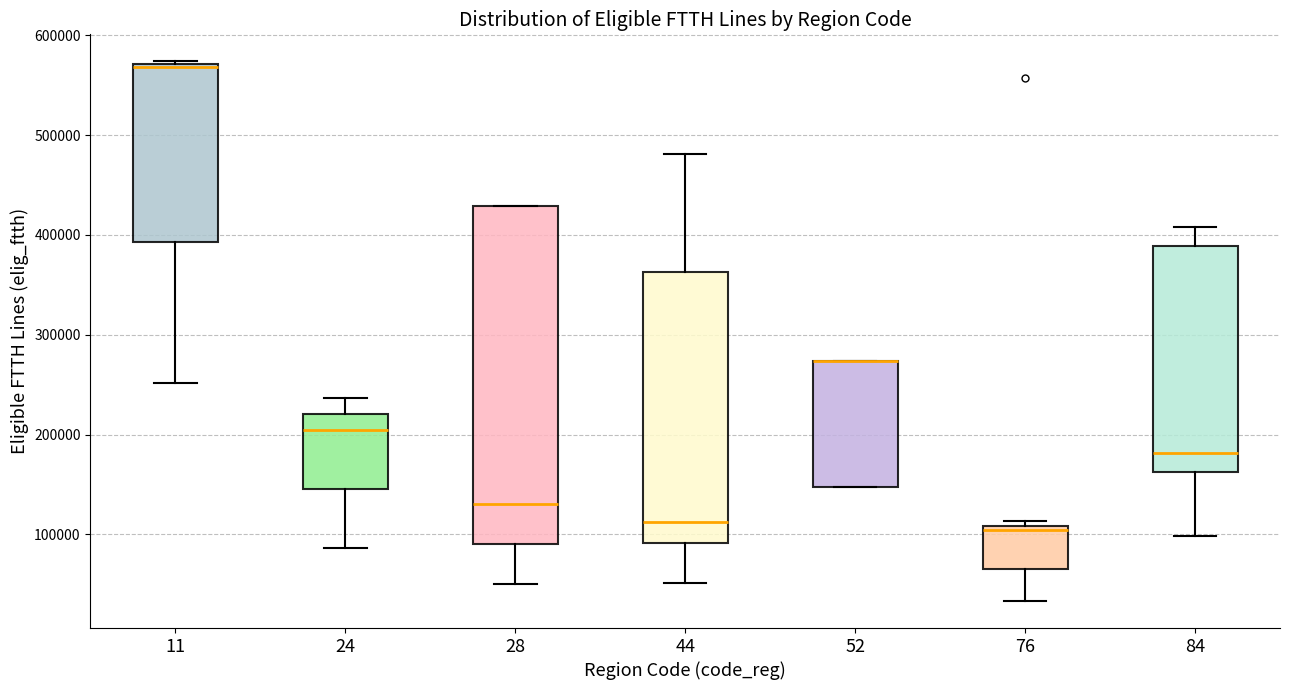

Reading left to right, transcribe this box plot: for each box, give where its median line is, the range the box spans, and where its two whiskers end, as read against the y-axis. The values are not printed on the chart, so give them approximately, as read against the axis.

11: median 570000, box 390000 to 570000, whiskers 250000 to 570000
24: median 200000, box 150000 to 220000, whiskers 90000 to 240000
28: median 130000, box 90000 to 430000, whiskers 50000 to 430000
44: median 110000, box 90000 to 360000, whiskers 50000 to 480000
52: median 270000 (drawn on the box's upper edge), box 150000 to 270000, whiskers 150000 to 270000
76: median 100000, box 70000 to 110000, whiskers 30000 to 110000 (just above the box's upper edge)
84: median 180000, box 160000 to 390000, whiskers 100000 to 410000